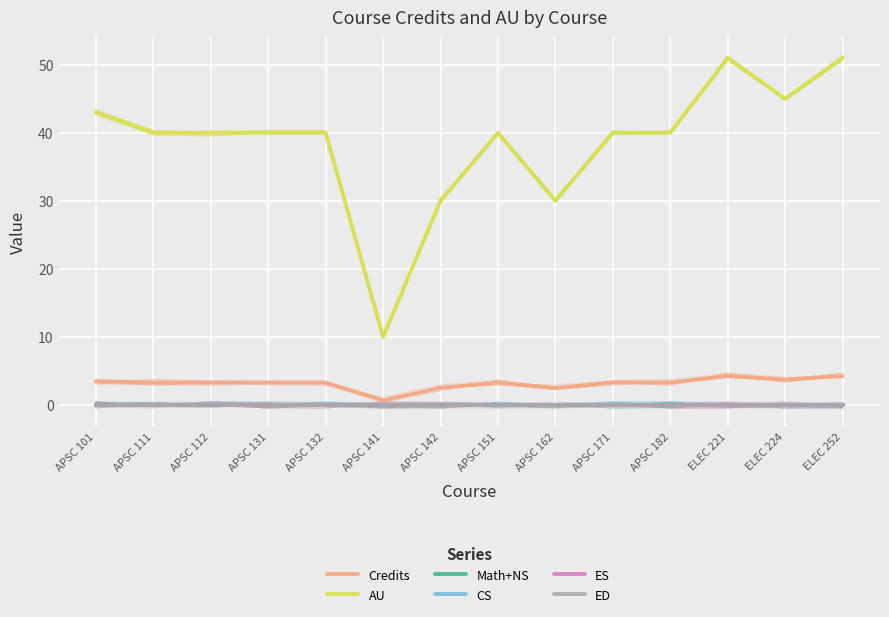

Reading left to right, transcribe all the data shown in this chart.

Credits: 3.5	3.3	3.3	3.3	3.3	0.7	2.5	3.3	2.5	3.3	3.3	4.2	3.8	4.2
AU: 43.0	40.0	40.0	40.0	40.0	10.0	30.0	40.0	30.0	40.0	40.0	51.0	45.0	51.0
Math+NS: 0.0	0.0	0.0	0.0	0.0	0.0	0.0	0.0	0.0	0.0	0.0	0.0	0.0	0.0
CS: 0.0	0.0	0.0	0.0	0.0	0.0	0.0	0.0	0.0	0.0	0.0	0.0	0.0	0.0
ES: 0.0	0.0	0.0	0.0	0.0	0.0	0.0	0.0	0.0	0.0	0.0	0.0	0.0	0.0
ED: 0.0	0.0	0.0	0.0	0.0	0.0	0.0	0.0	0.0	0.0	0.0	0.0	0.0	0.0